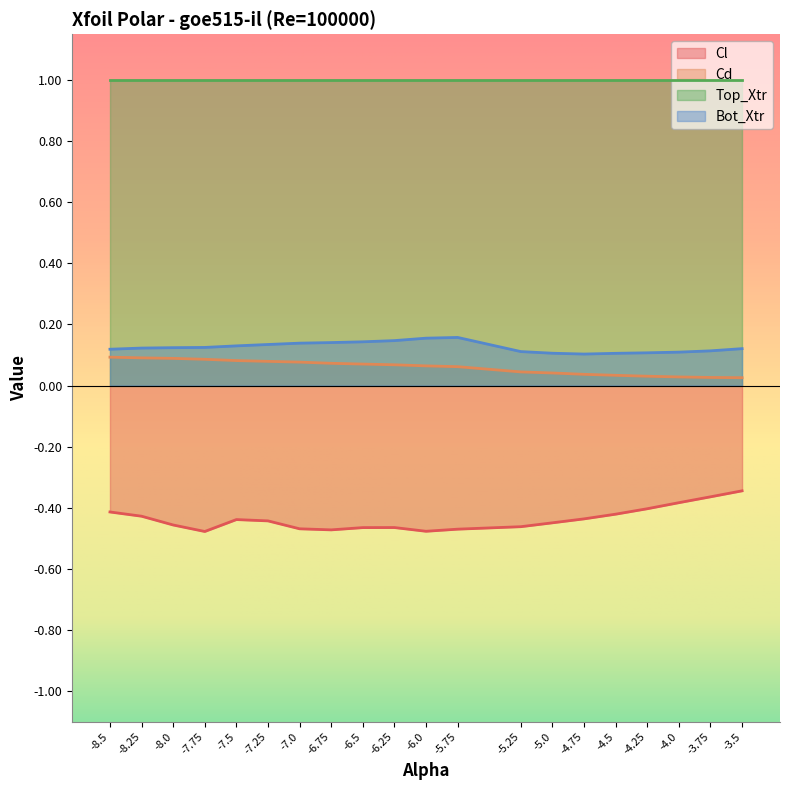

How many Cd values are between 0 and 1?

20